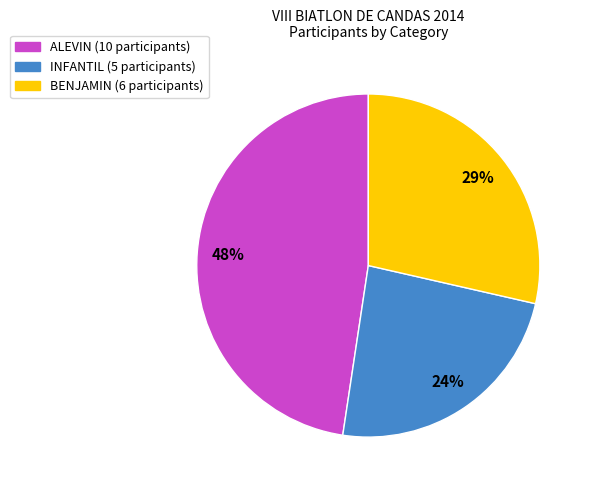

What is the smallest slice in the pie chart?

INFANTIL